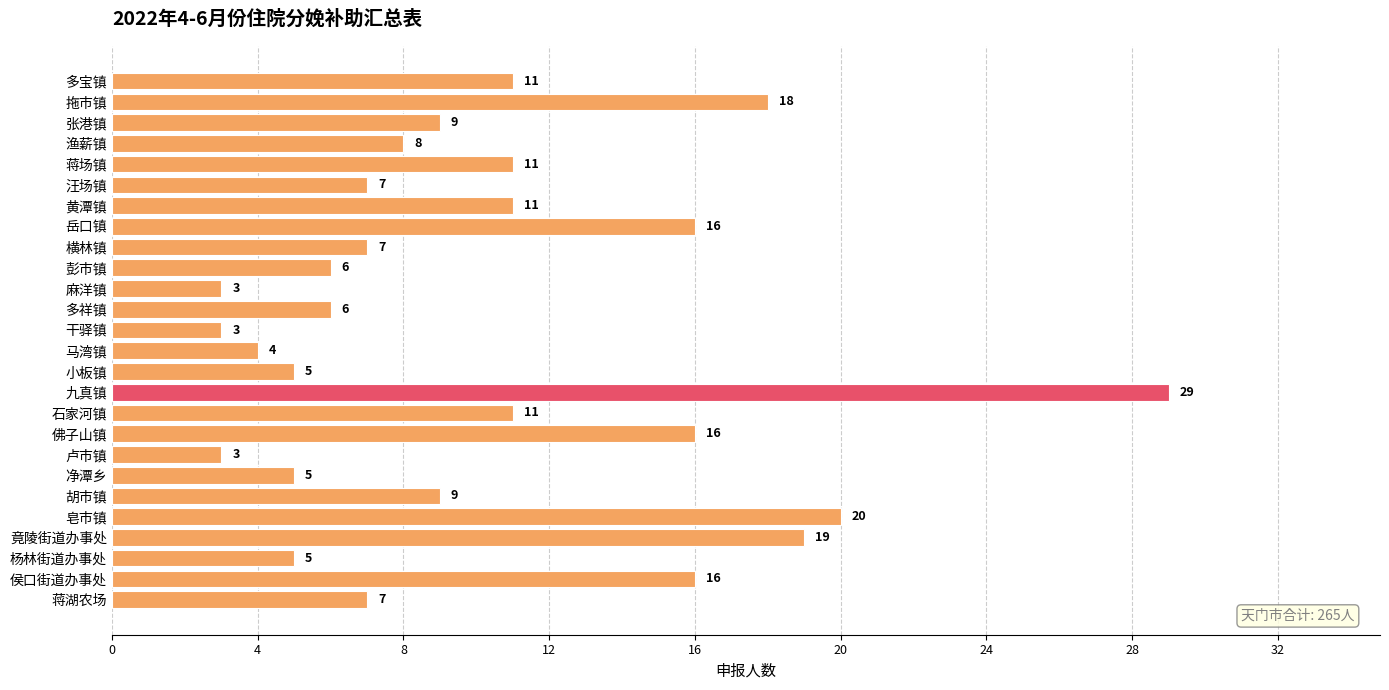

True or false: the data shows 2 at 净潭乡.

False